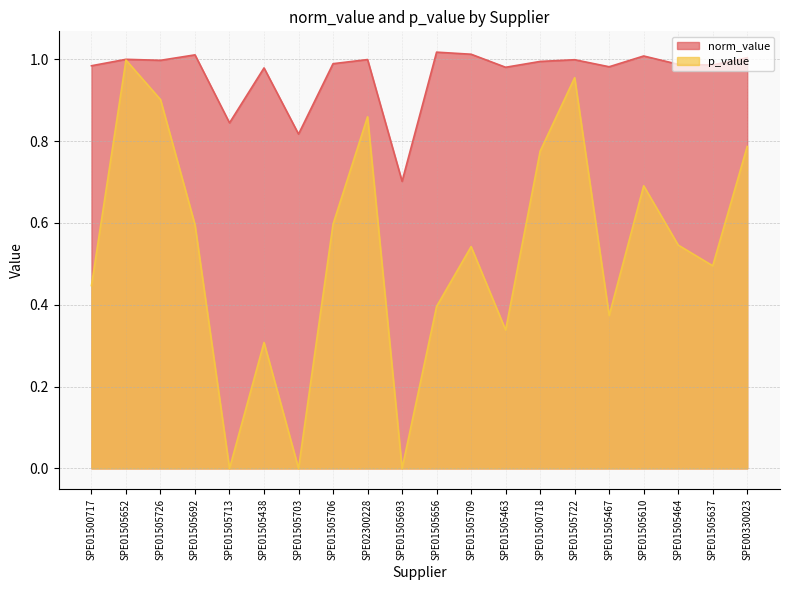

True or false: p_value and norm_value intersect in this chart.

False